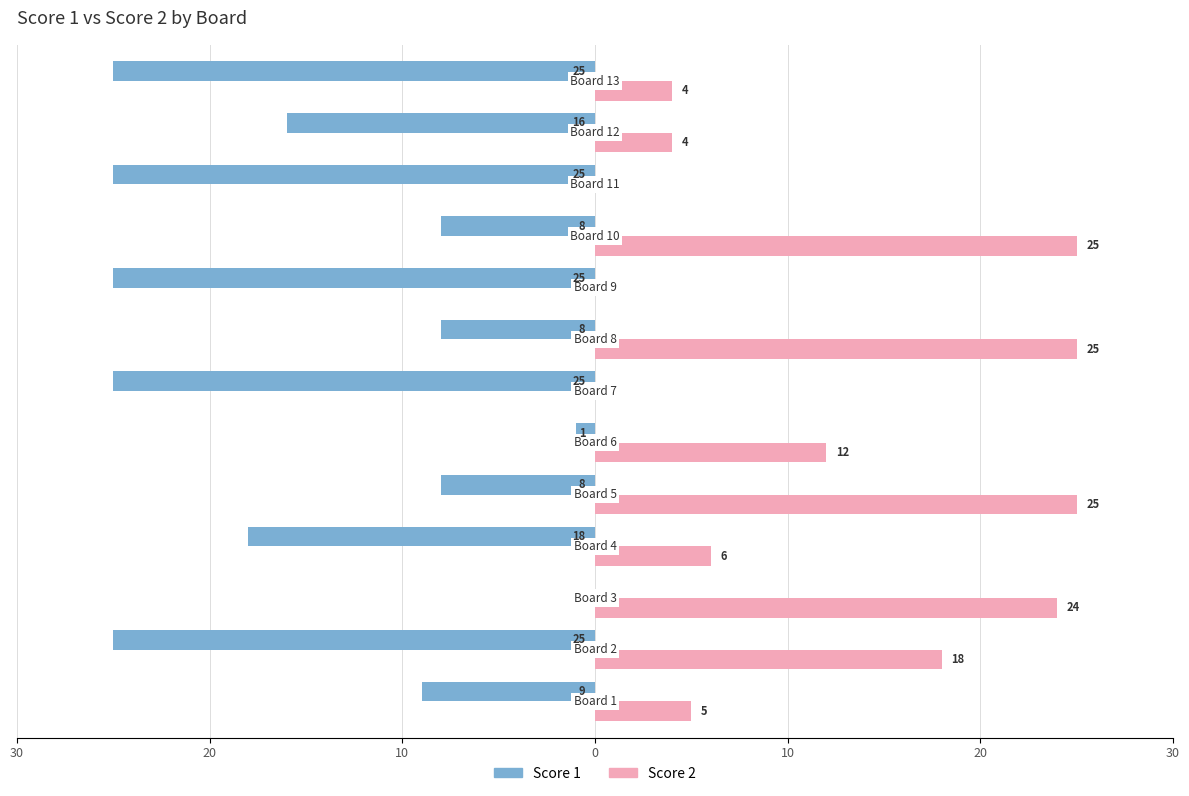

Reading left to right, list all the values displayed in this chart.

Score 1: -9	-25	0	-18	-8	-1	-25	-8	-25	-8	-25	-16	-25
Score 2: 5	18	24	6	25	12	0	25	0	25	0	4	4